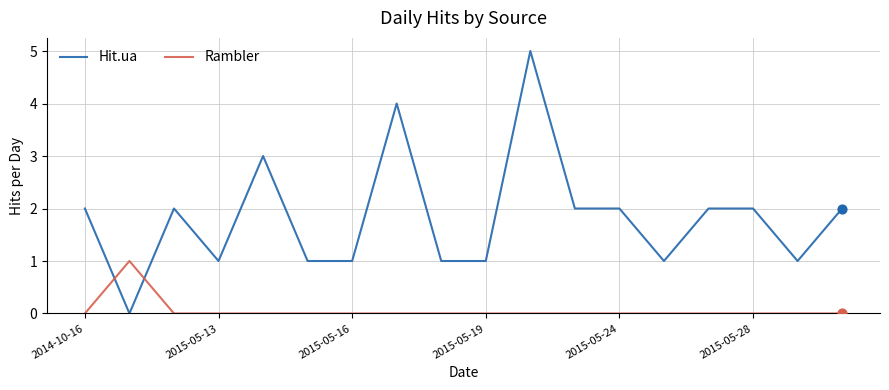

Which series has the widest spread of values?

Hit.ua